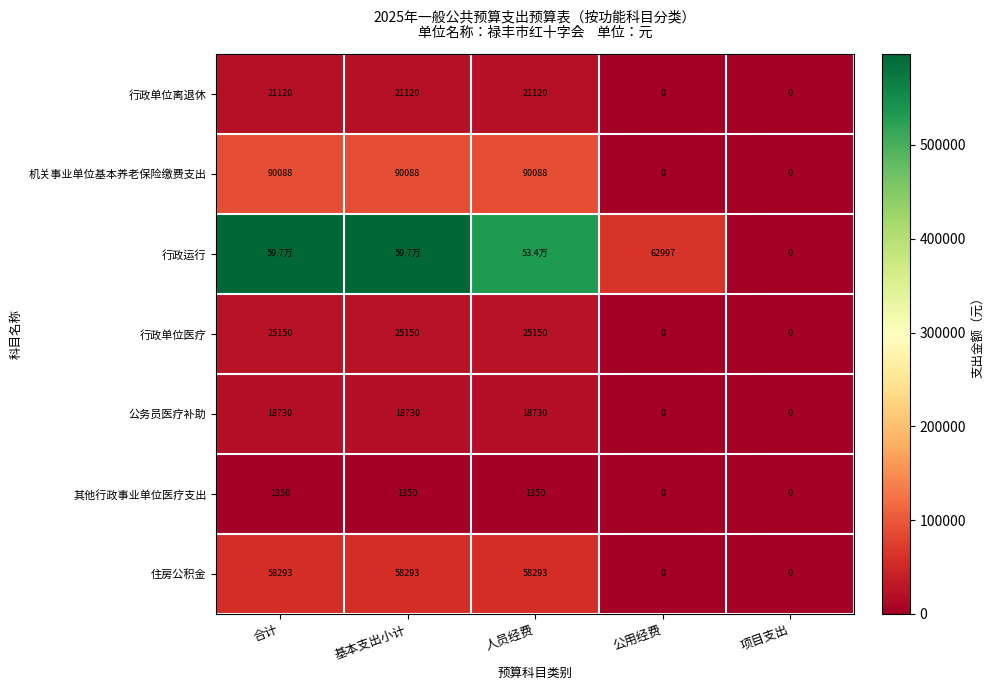

Is the value of 行政单位医疗 at 项目支出 greater than the value of 行政单位离退休 at 基本支出小计?

No